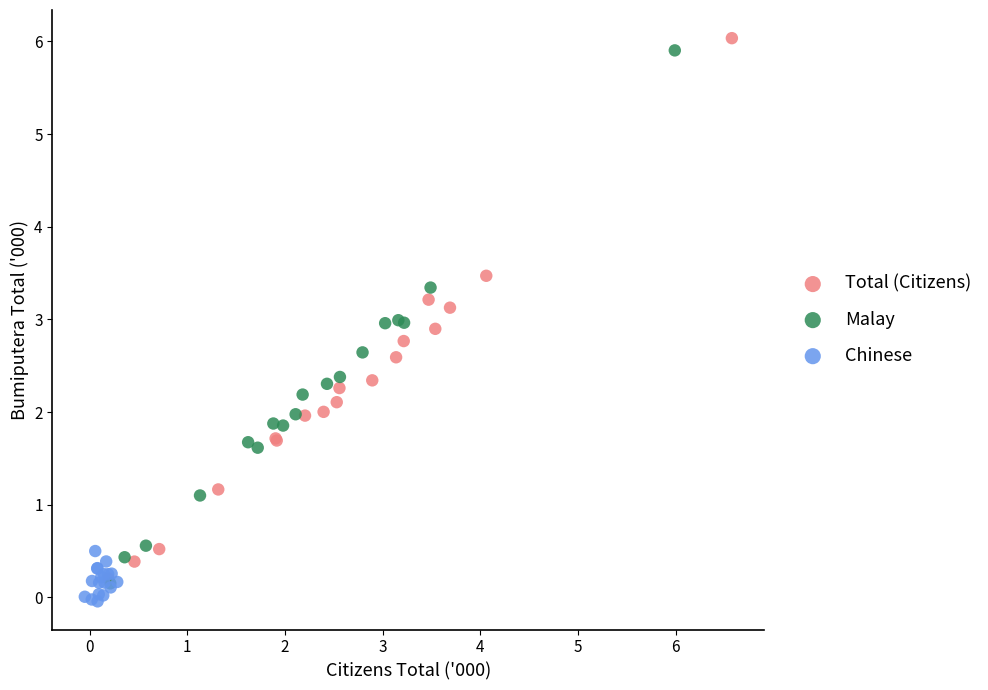

What are all the series names shown in the legend?

Total (Citizens), Malay, Chinese